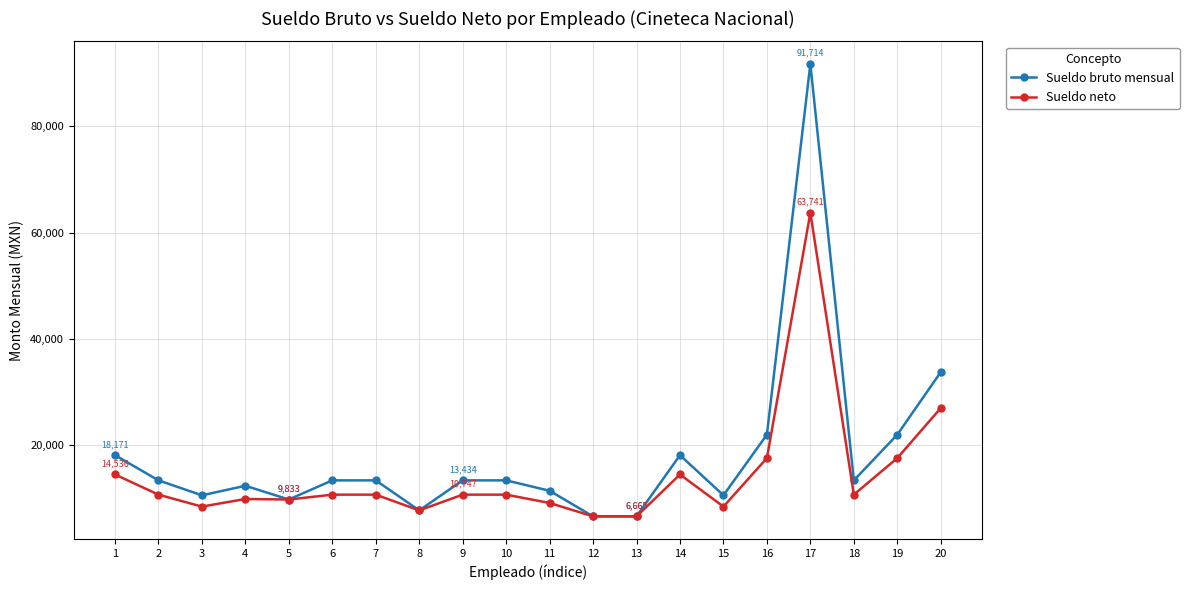

What is the total value across all series at 12?

13329.4